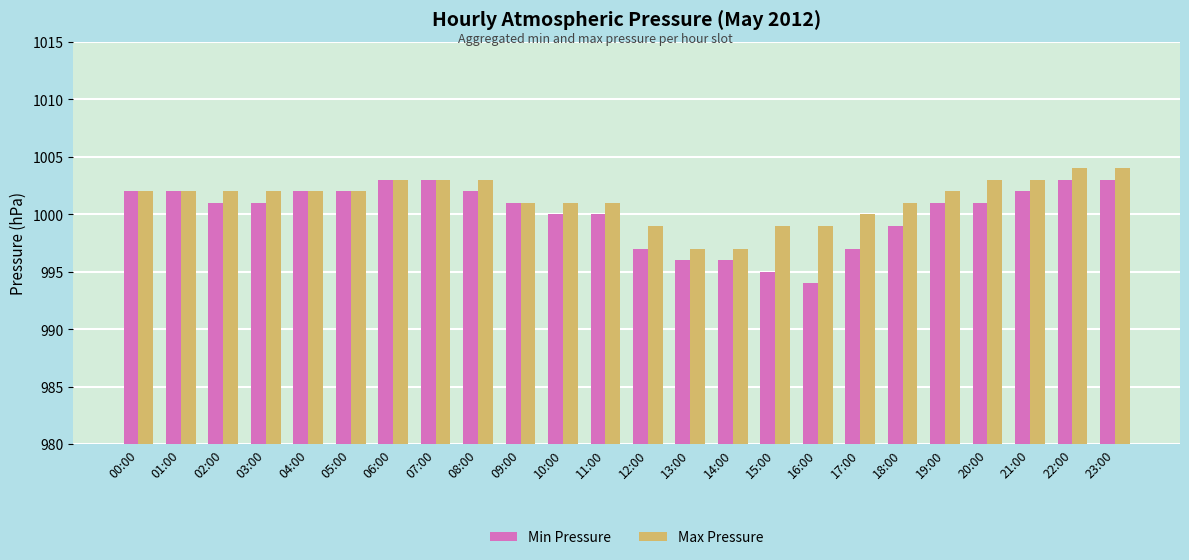

What is the approximate value of Min Pressure at 05:00?

1002